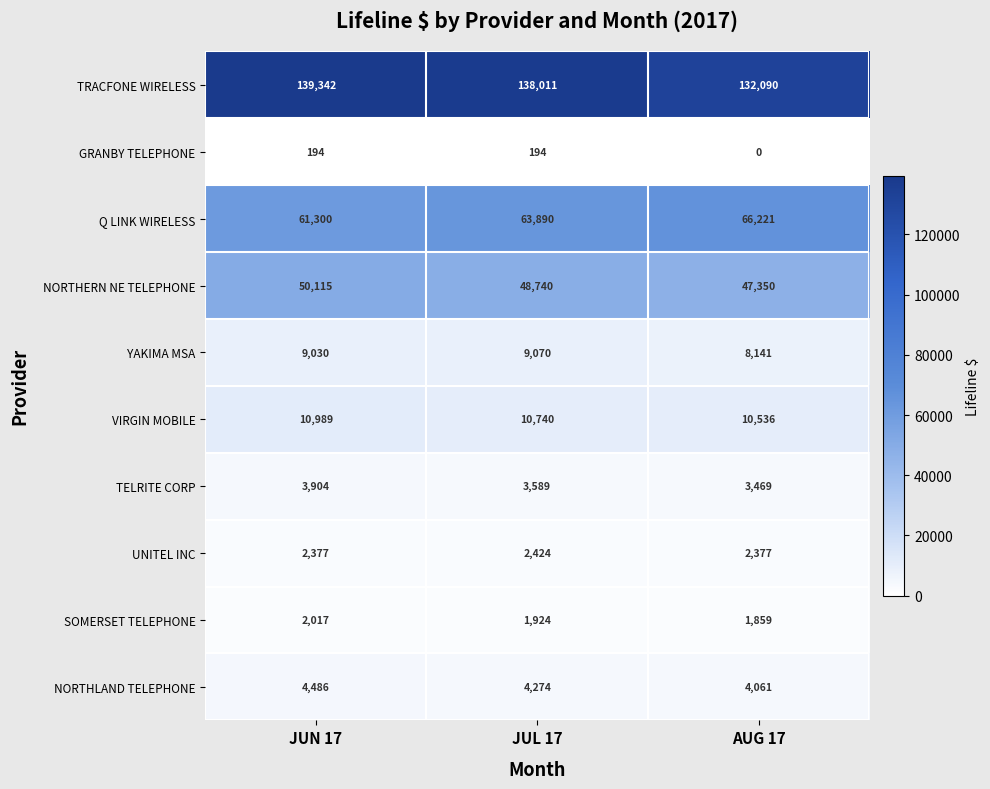

The UNITEL INC series shows 3874 at JUN 17. True or false?

False